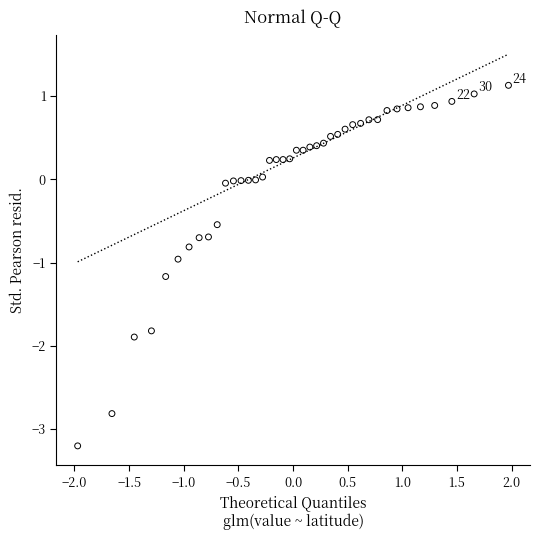

What is the range of Y values (max minus min)?

4.3